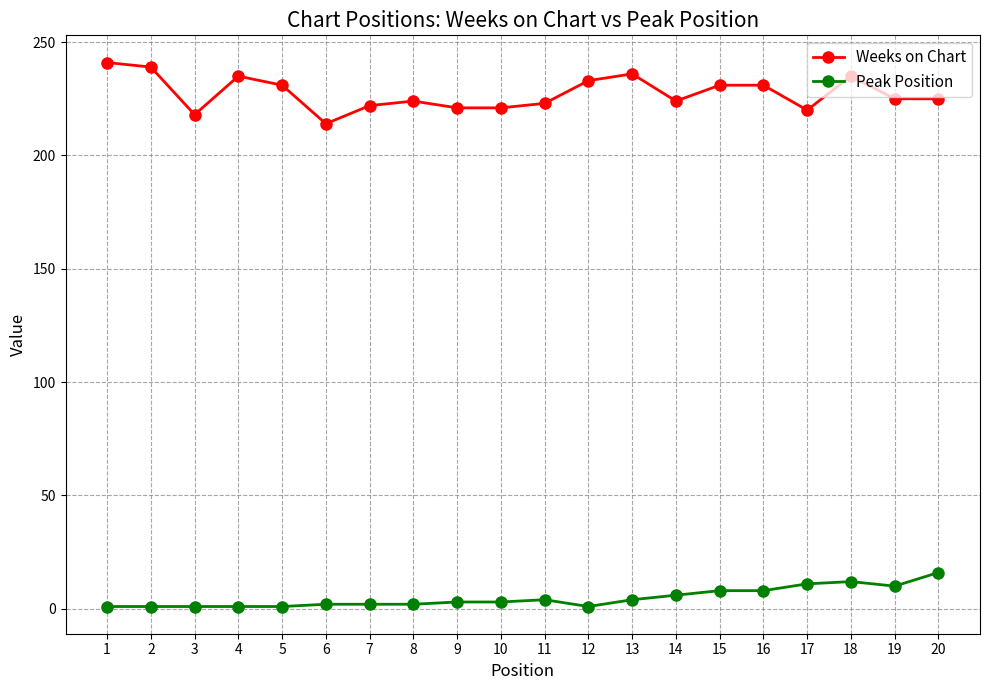

What is the maximum value shown in the chart?

241